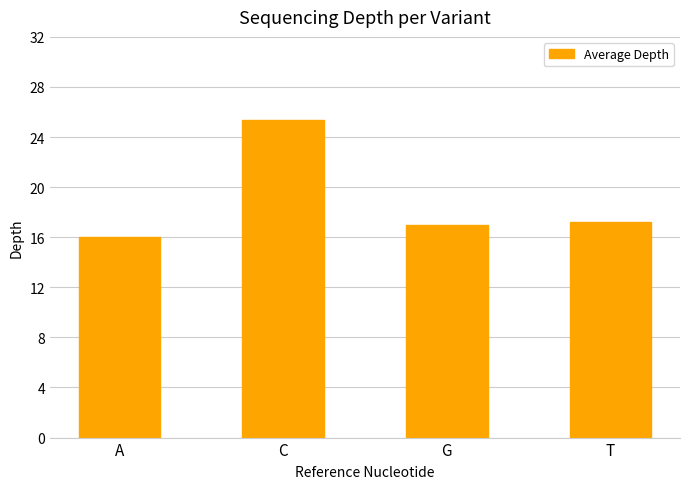

Approximately how many times larger is the value at C compared to G?

1.5